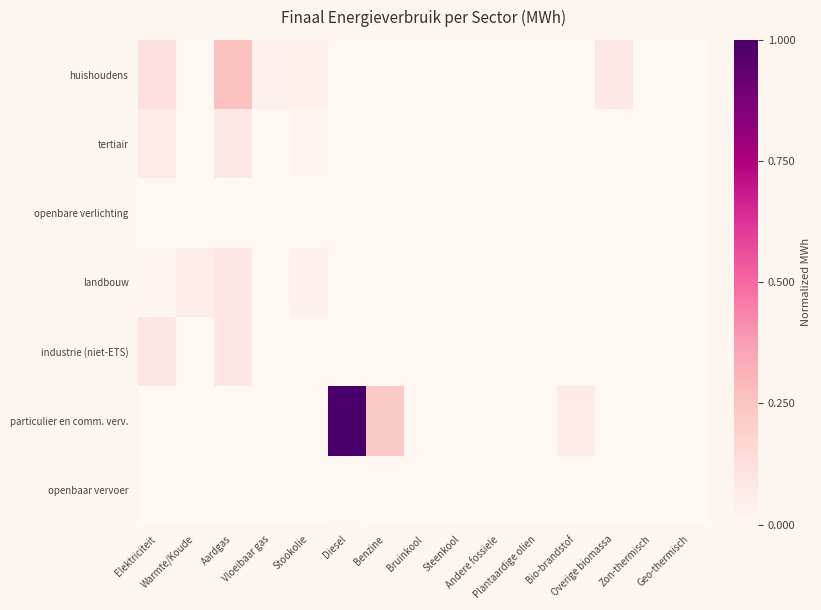

Reading left to right, transcribe all the data shown in this chart.

huishoudens: Elektriciteit=0.1	Warmte/Koude=0.0	Aardgas=0.3	Vloeibaar gas=0.0	Stookolie=0.0	Diesel=0.0	Benzine=0.0	Bruinkool=0.0	Steenkool=0.0	Andere fossiele=0.0	Plantaardige olien=0.0	Bio-brandstof=0.0	Overige biomassa=0.1	Zon-thermisch=0.0	Geo-thermisch=0.0
tertiair: Elektriciteit=0.1	Warmte/Koude=0.0	Aardgas=0.1	Vloeibaar gas=0.0	Stookolie=0.0	Diesel=0.0	Benzine=0.0	Bruinkool=0.0	Steenkool=0.0	Andere fossiele=0.0	Plantaardige olien=0.0	Bio-brandstof=0.0	Overige biomassa=0.0	Zon-thermisch=0.0	Geo-thermisch=0.0
openbare verlichting: Elektriciteit=0.0	Warmte/Koude=0.0	Aardgas=0.0	Vloeibaar gas=0.0	Stookolie=0.0	Diesel=0.0	Benzine=0.0	Bruinkool=0.0	Steenkool=0.0	Andere fossiele=0.0	Plantaardige olien=0.0	Bio-brandstof=0.0	Overige biomassa=0.0	Zon-thermisch=0.0	Geo-thermisch=0.0
landbouw: Elektriciteit=0.0	Warmte/Koude=0.1	Aardgas=0.1	Vloeibaar gas=0.0	Stookolie=0.0	Diesel=0.0	Benzine=0.0	Bruinkool=0.0	Steenkool=0.0	Andere fossiele=0.0	Plantaardige olien=0.0	Bio-brandstof=0.0	Overige biomassa=0.0	Zon-thermisch=0.0	Geo-thermisch=0.0
industrie (niet-ETS): Elektriciteit=0.1	Warmte/Koude=0.0	Aardgas=0.1	Vloeibaar gas=0.0	Stookolie=0.0	Diesel=0.0	Benzine=0.0	Bruinkool=0.0	Steenkool=0.0	Andere fossiele=0.0	Plantaardige olien=0.0	Bio-brandstof=0.0	Overige biomassa=0.0	Zon-thermisch=0.0	Geo-thermisch=0.0
particulier en comm. verv.: Elektriciteit=0.0	Warmte/Koude=0.0	Aardgas=0.0	Vloeibaar gas=0.0	Stookolie=0.0	Diesel=1.0	Benzine=0.2	Bruinkool=0.0	Steenkool=0.0	Andere fossiele=0.0	Plantaardige olien=0.0	Bio-brandstof=0.1	Overige biomassa=0.0	Zon-thermisch=0.0	Geo-thermisch=0.0
openbaar vervoer: Elektriciteit=0.0	Warmte/Koude=0.0	Aardgas=0.0	Vloeibaar gas=0.0	Stookolie=0.0	Diesel=0.0	Benzine=0.0	Bruinkool=0.0	Steenkool=0.0	Andere fossiele=0.0	Plantaardige olien=0.0	Bio-brandstof=0.0	Overige biomassa=0.0	Zon-thermisch=0.0	Geo-thermisch=0.0